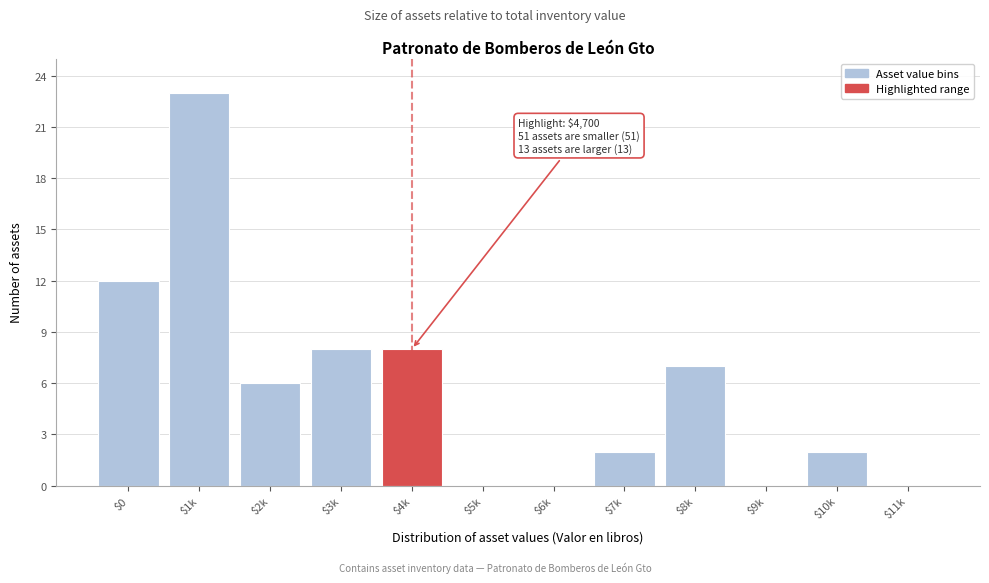

What is the sum of all values?

68